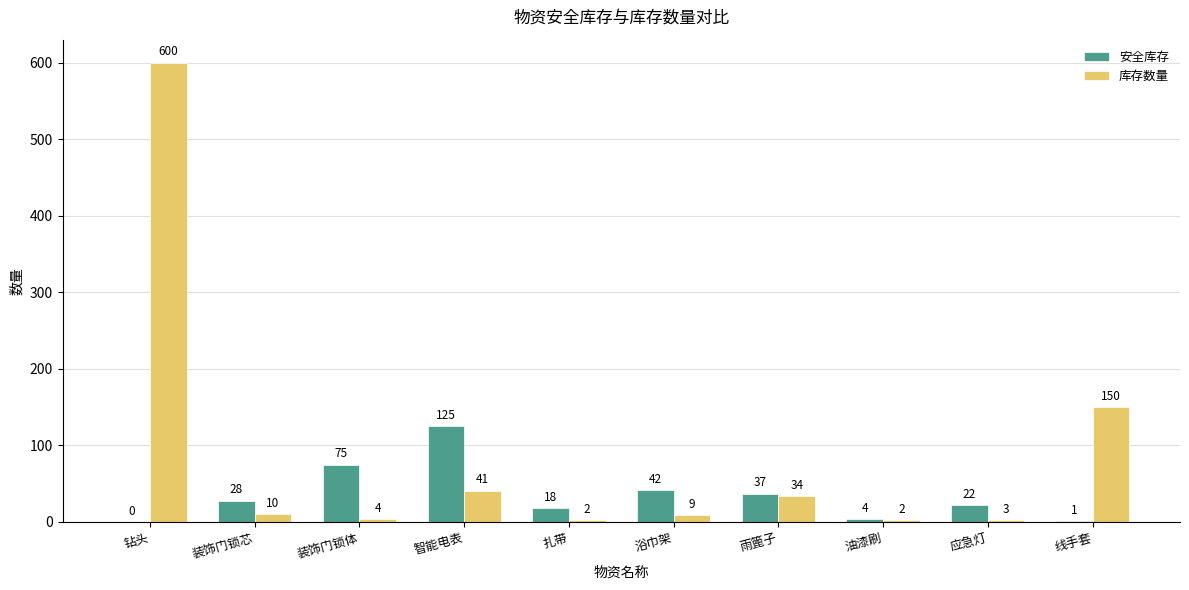

Between 钻头 and 装饰门锁芯, which series saw the biggest shift?

库存数量